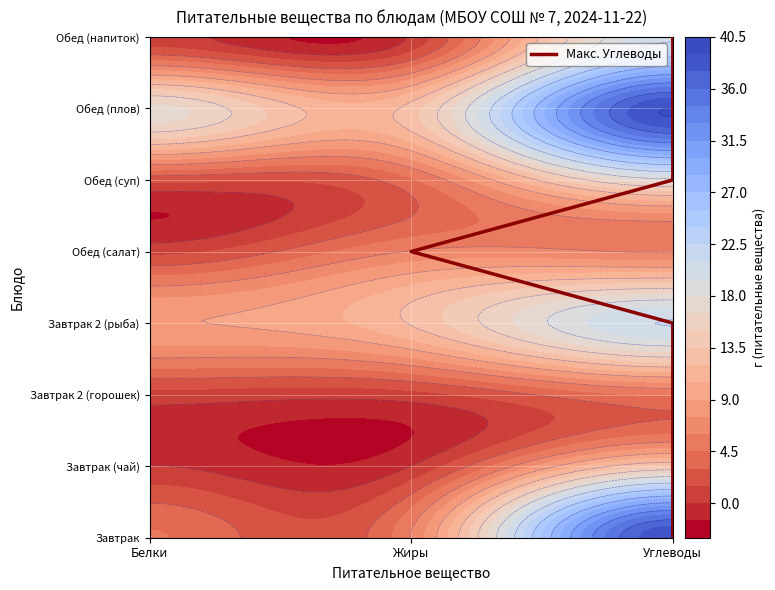

What is the difference between the second highest and second lowest values?

5